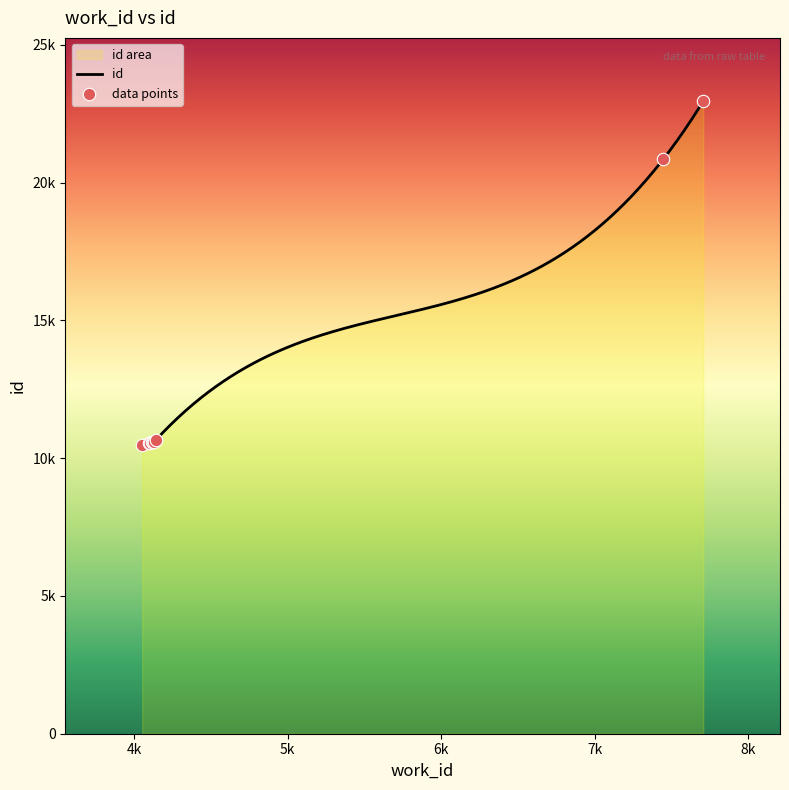

What is the ratio of the value at 4141 to the value at 4124?

1.0